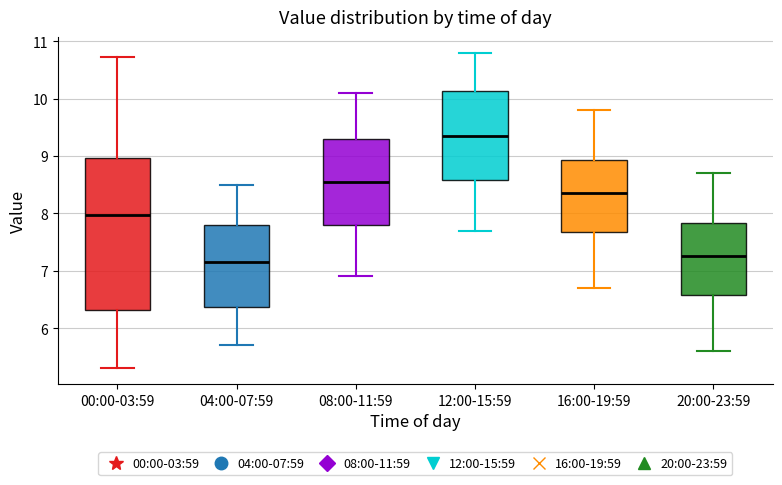

Reading left to right, read every box against the y-axis: the position of its median line, the range the box covers, and the ends of its whiskers. The values are not printed on the chart, so give them approximately, as read against the axis.

00:00-03:59: median 8.0, box 6.3 to 9.0, whiskers 5.3 to 10.7
04:00-07:59: median 7.2, box 6.4 to 7.8, whiskers 5.7 to 8.5
08:00-11:59: median 8.6, box 7.8 to 9.3, whiskers 6.9 to 10.1
12:00-15:59: median 9.4, box 8.6 to 10.1, whiskers 7.7 to 10.8
16:00-19:59: median 8.4, box 7.7 to 8.9, whiskers 6.7 to 9.8
20:00-23:59: median 7.3, box 6.6 to 7.8, whiskers 5.6 to 8.7